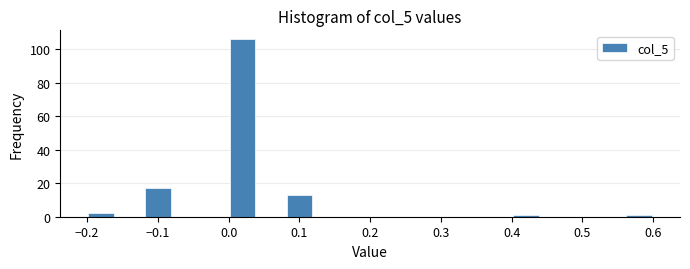

Reading left to right, list every bar in this chart as the range it spans on the x-axis followed by its height. The values are not printed on the chart, so give them approximately, as read against the axis.

-0.20 to -0.16: 2
-0.16 to -0.12: 0
-0.12 to -0.08: 18
-0.08 to -0.04: 0
-0.04 to 0.00: 0
0.00 to 0.04: 106
0.04 to 0.08: 0
0.08 to 0.12: 14
0.12 to 0.16: 0
0.16 to 0.20: 0
0.20 to 0.24: 0
0.24 to 0.28: 0
0.28 to 0.32: 0
0.32 to 0.36: 0
0.36 to 0.40: 0
0.40 to 0.44: under 2
0.44 to 0.48: 0
0.48 to 0.52: 0
0.52 to 0.56: 0
0.56 to 0.60: under 2